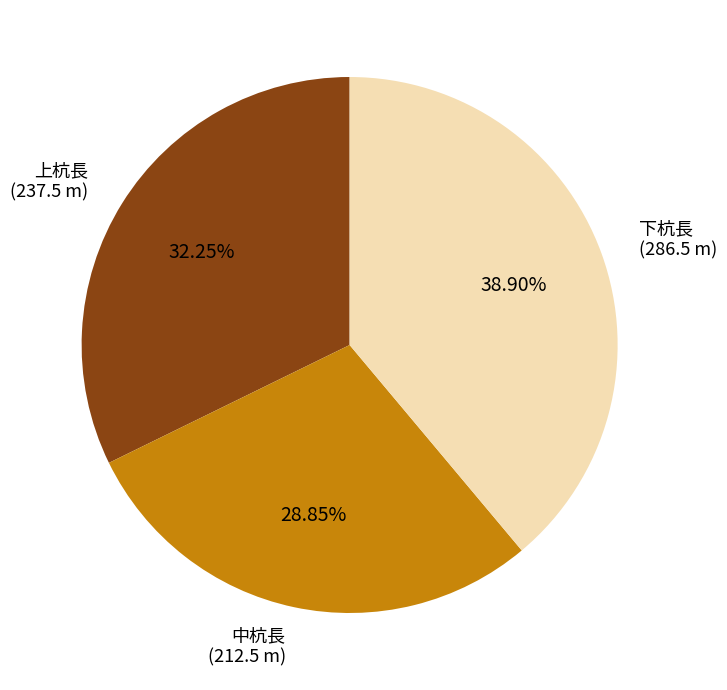

To the nearest percent, what percentage of the pie is 中杭長?

29%